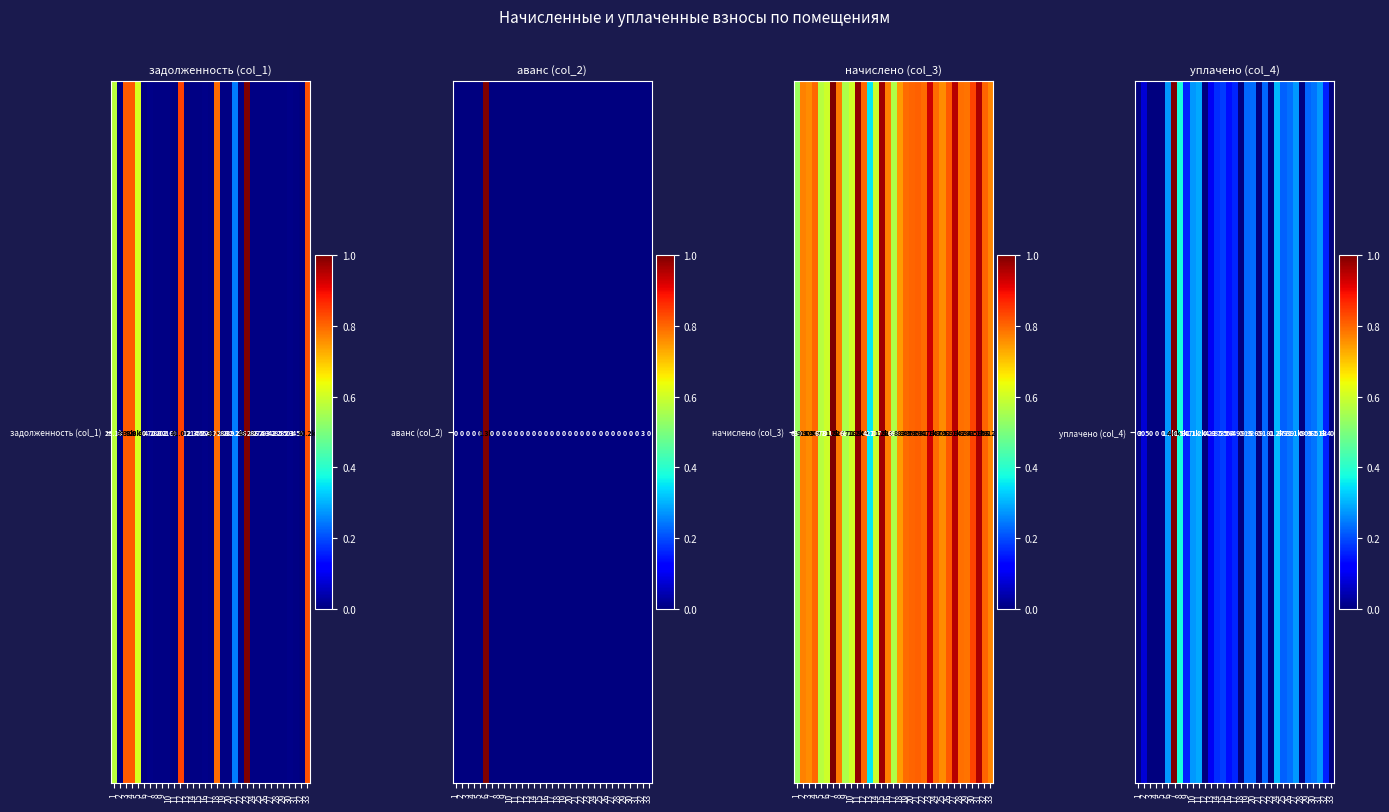

Rank the categories by value from lowest to highest.

1, 3, 4, 5, 12, 18, 21, 23, 28, 33, 2, 13, 16, 32, 9, 17, 14, 15, 25, 29, 19, 22, 20, 26, 30, 27, 6, 31, 10, 11, 24, 8, 7